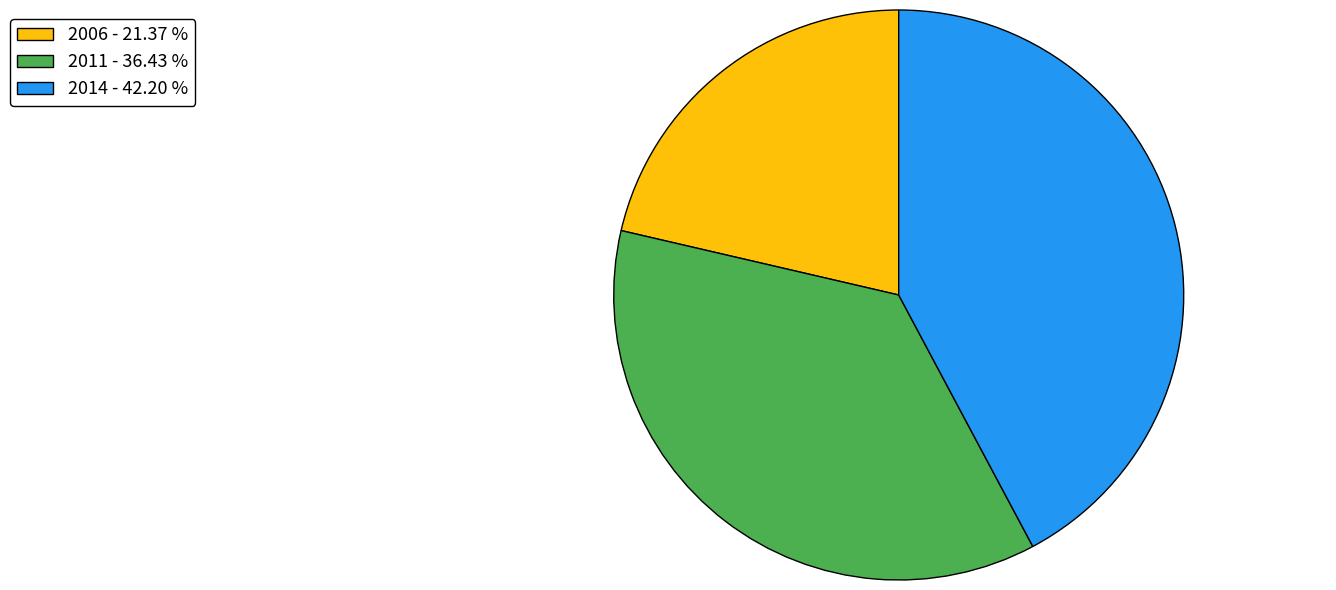

Approximately how many times larger is the value at 2014 - 42.20 % compared to 2006 - 21.37 %?

2.0